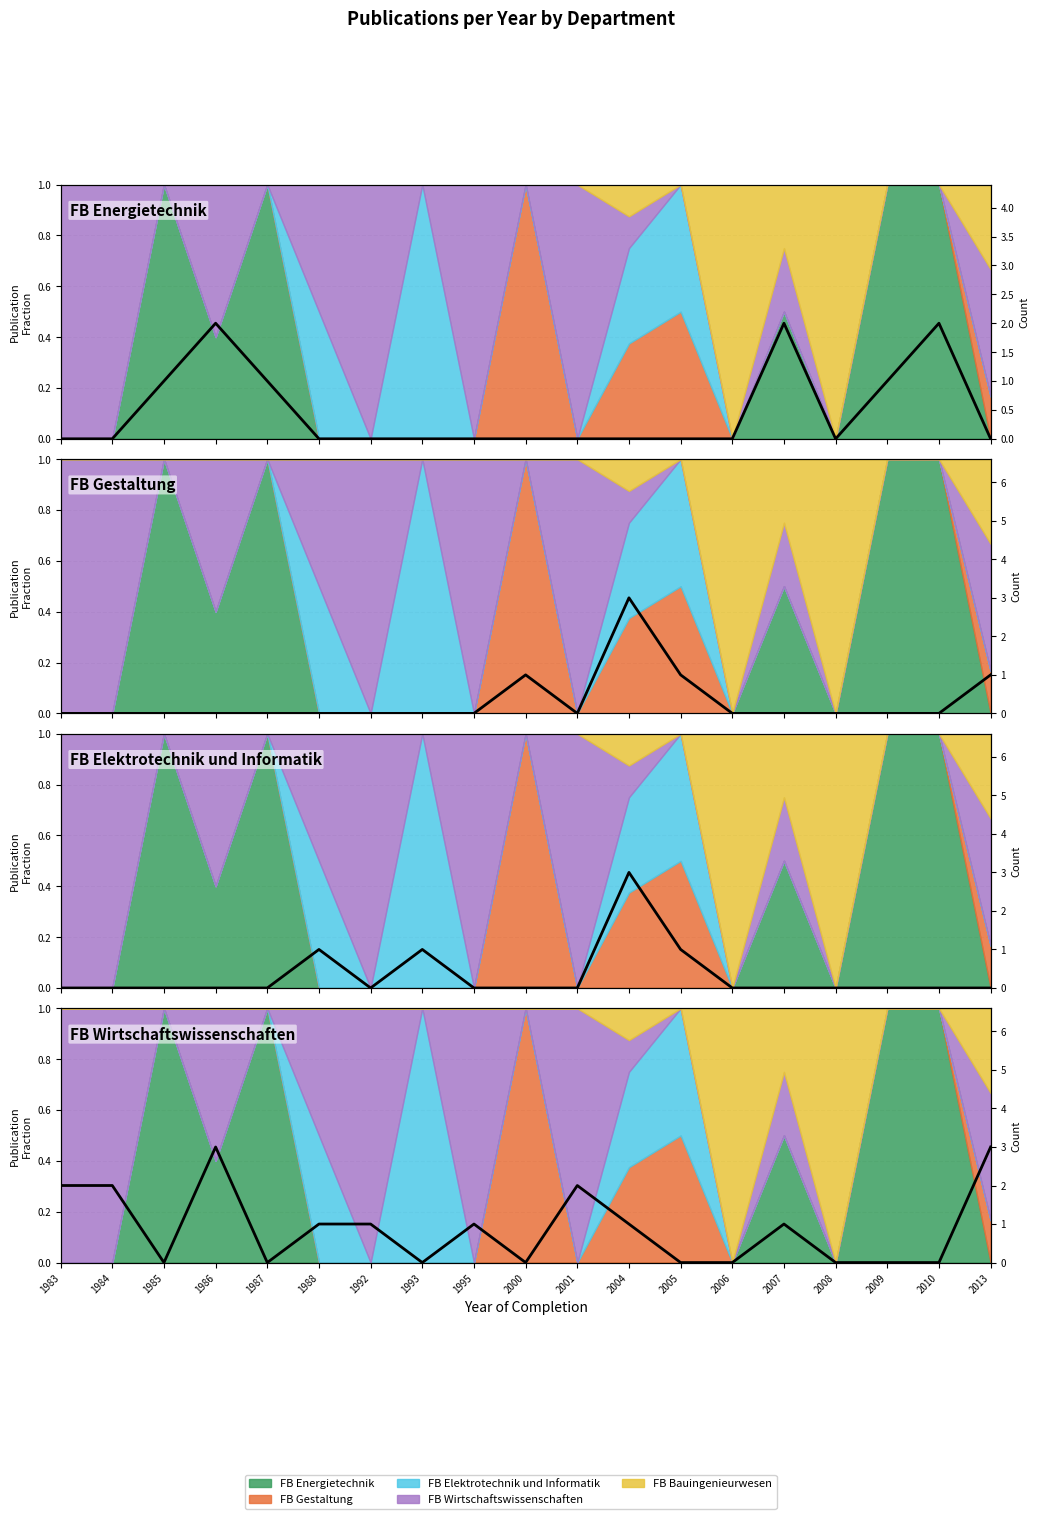

Which category has the lowest value in the Fachbereich Wirtschaftswissenschaften count series?

1985